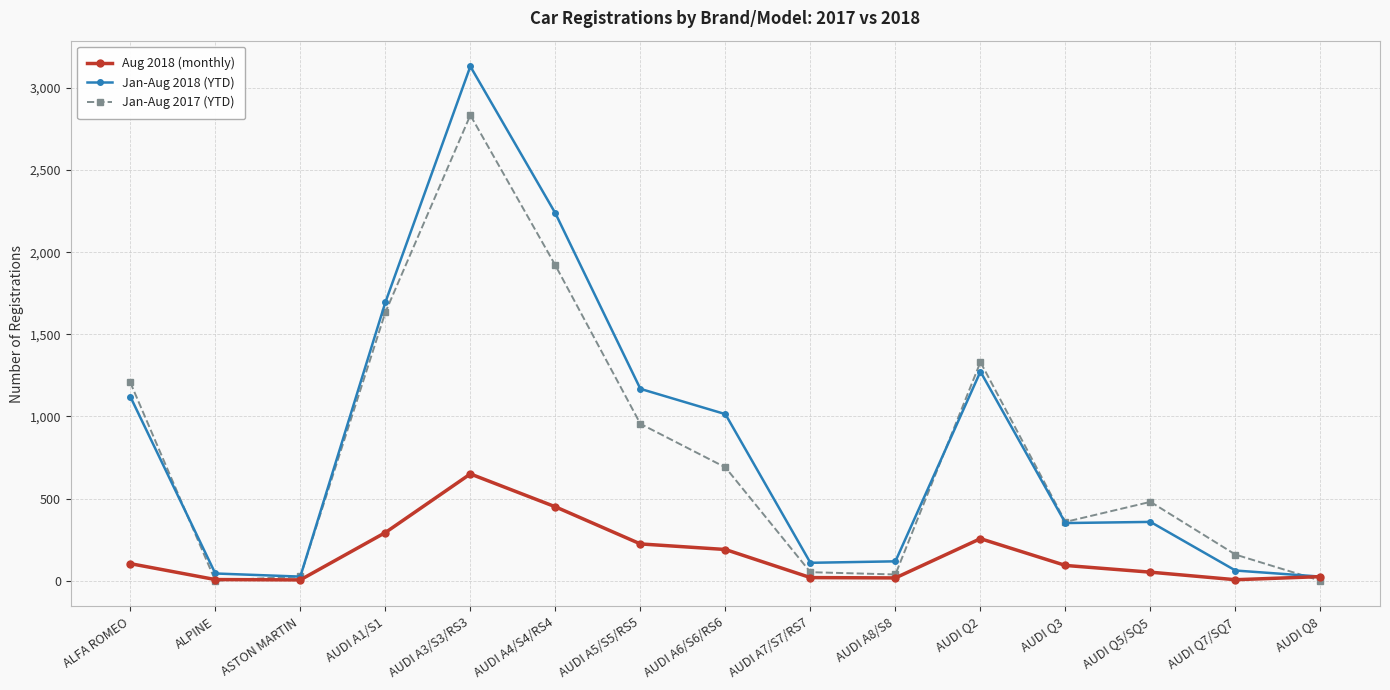

List the series in order of their peak value, highest first.

Jan-Aug 2018 (YTD), Jan-Aug 2017 (YTD), Aug 2018 (monthly)